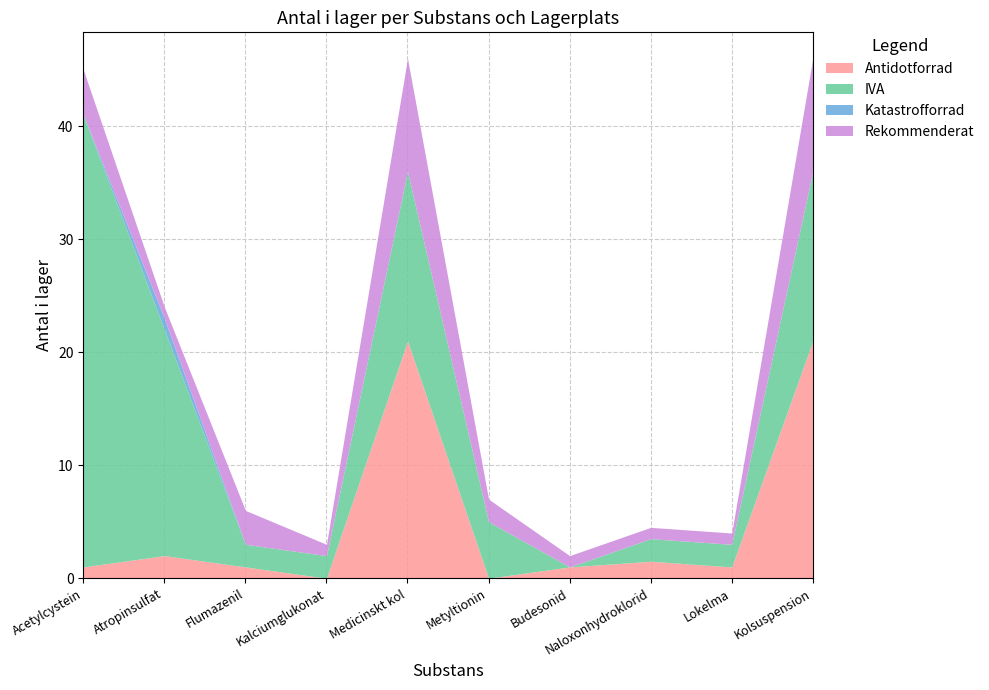

Which category has the lowest value across all series?

Kalciumglukonat